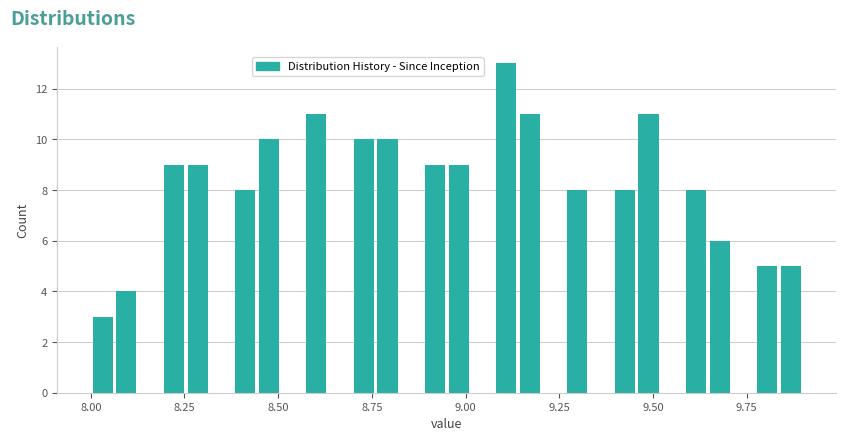

Read against the x-axis, roughly where is the centre of the tallest bar?

9.10